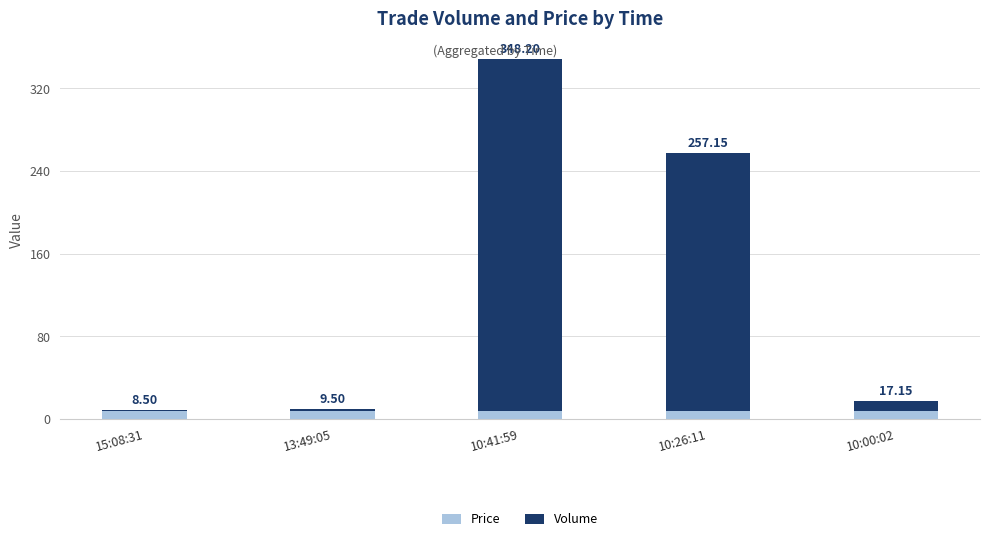

What is the difference between the Volume values at 13:49:05 and 10:26:11?

248.0